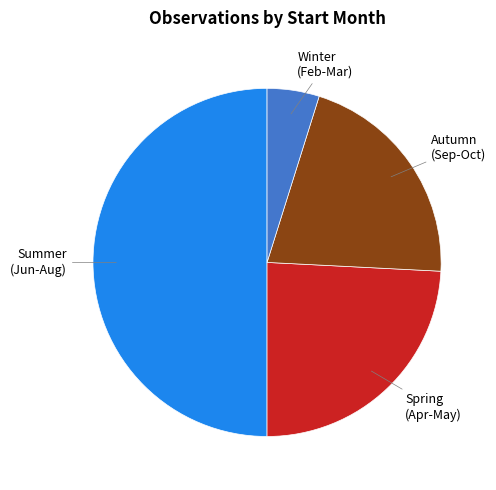

How many segments does this pie chart have?

4